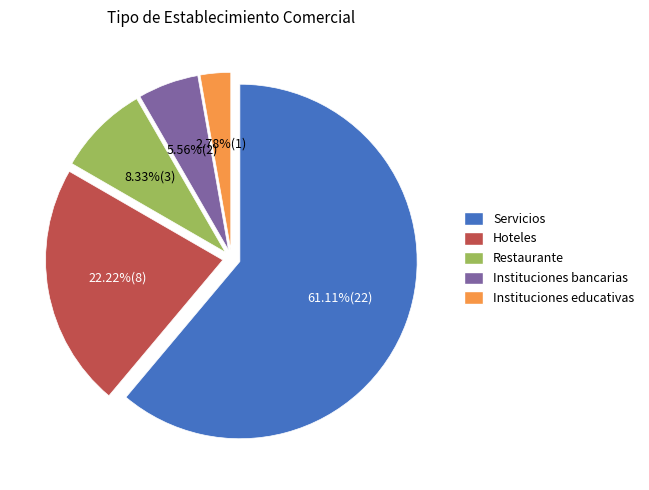

What percentage is the Restaurante slice, to the nearest percent?

8%